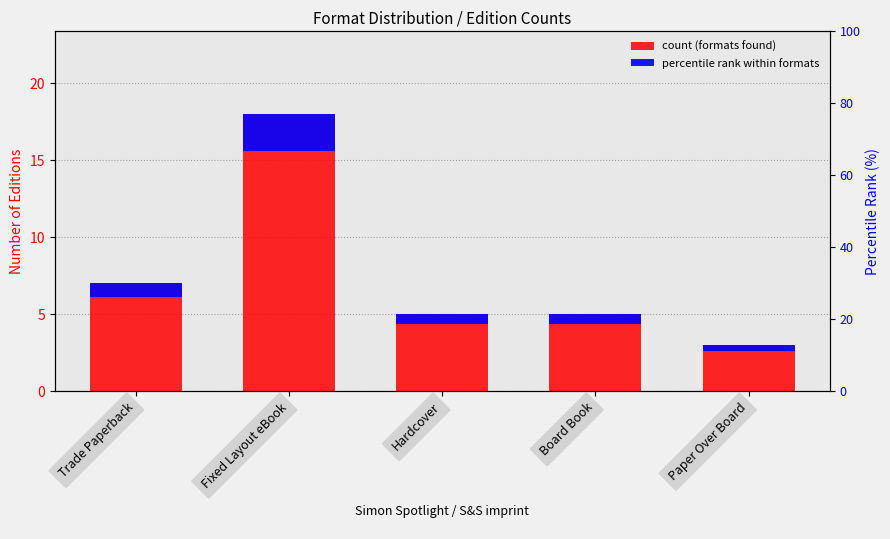

At which category does the chart reach its peak across all series?

Fixed Layout eBook